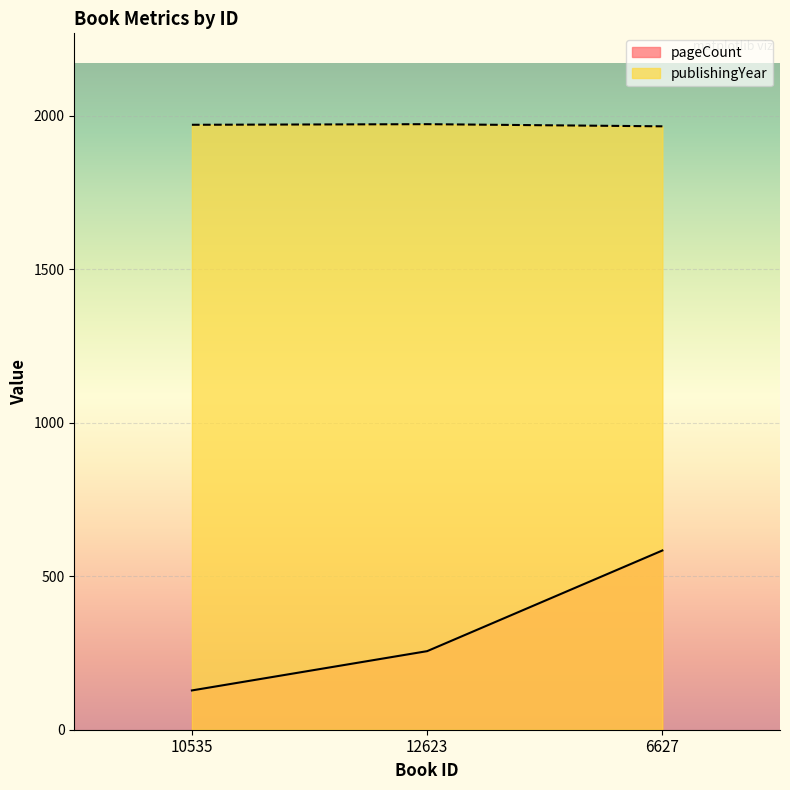

What is the sum of all publishingYear values?

5910